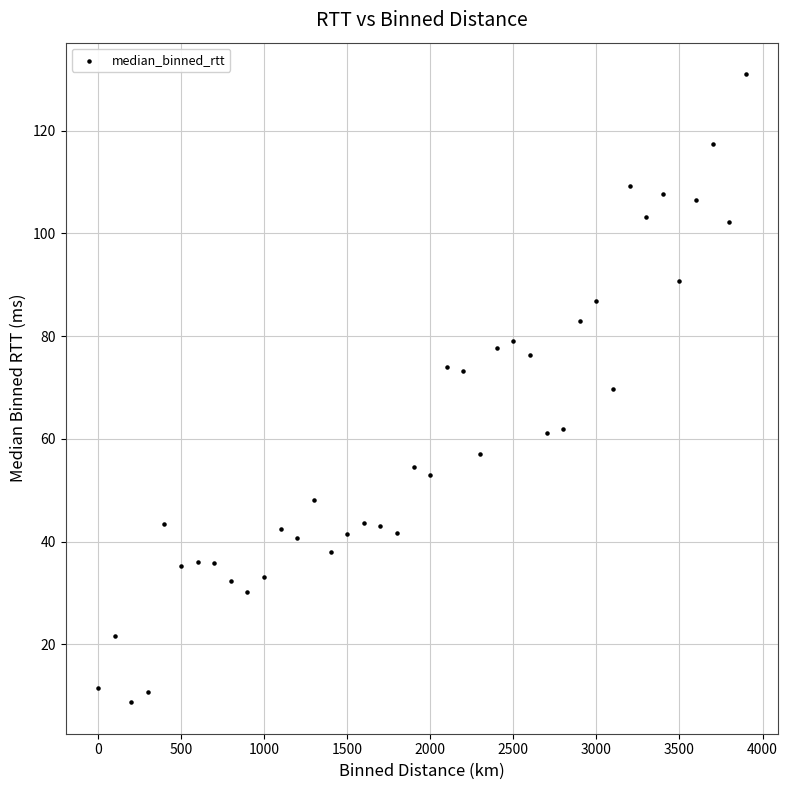

What is the range of Y values (max minus min)?

122.4